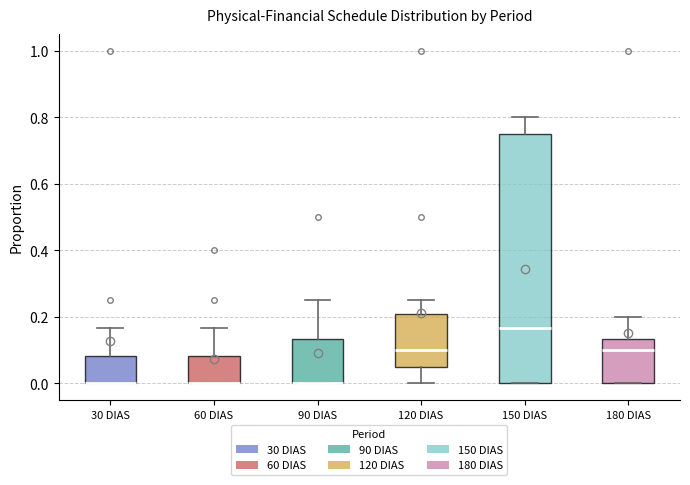

Where does the median line of the box for 120 DIAS sit on the y-axis? The values are not printed on the chart, so give them approximately, as read against the axis.

0.10